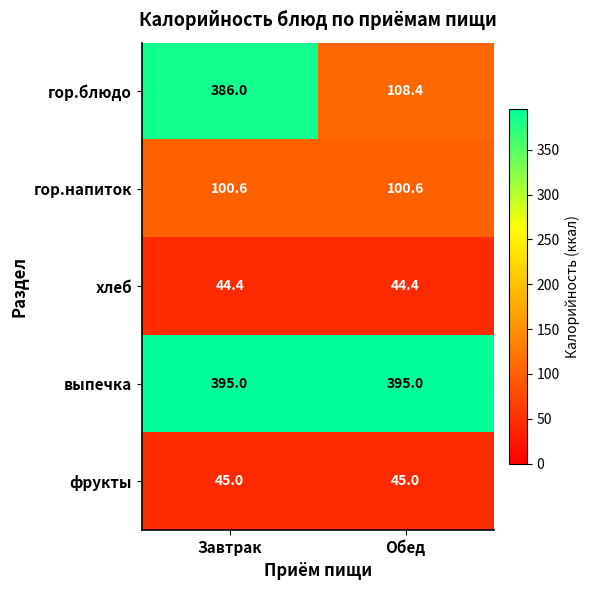

How many distinct data groups are displayed?

5